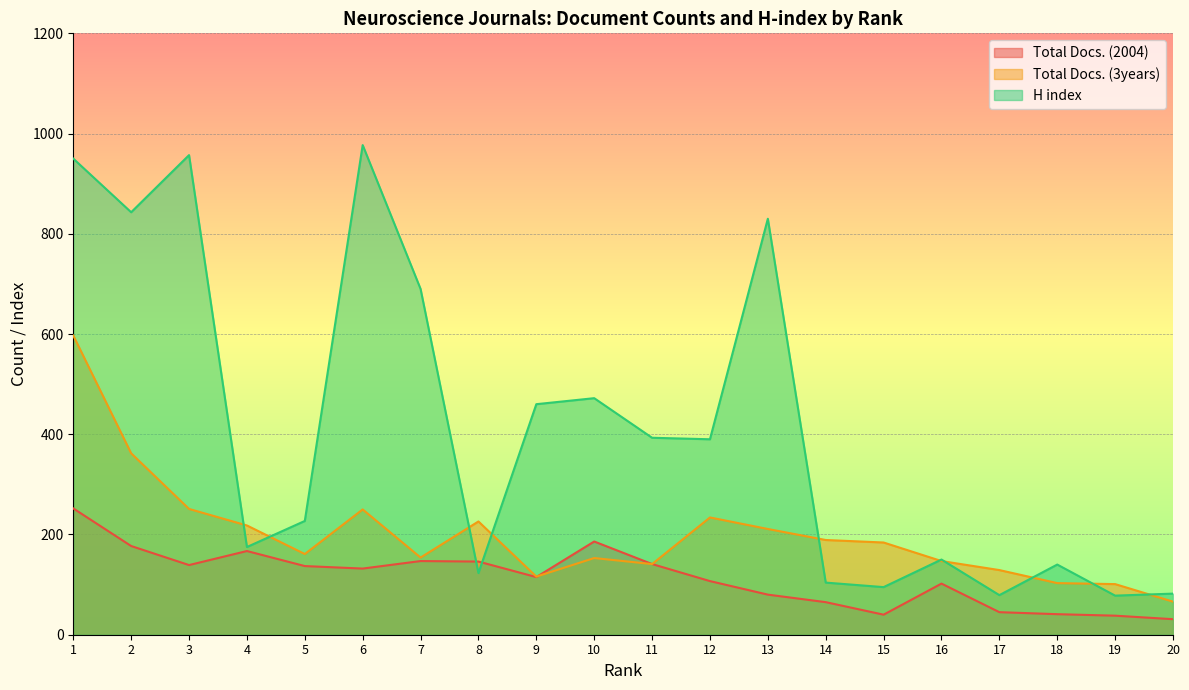

Which series changed the most between 2 and 12?

H index